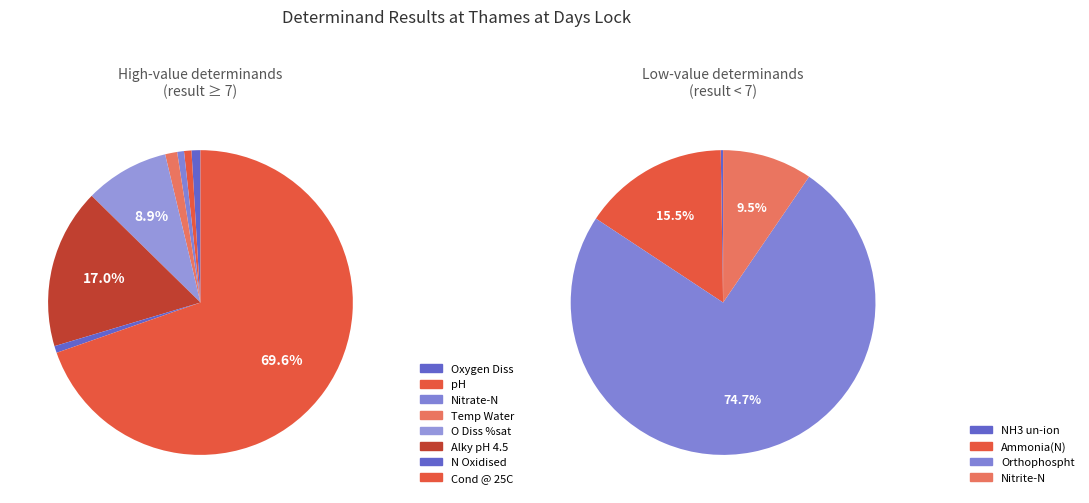

What is the change in value from Ammonia(N) to Alky pH 4.5?

+169.9